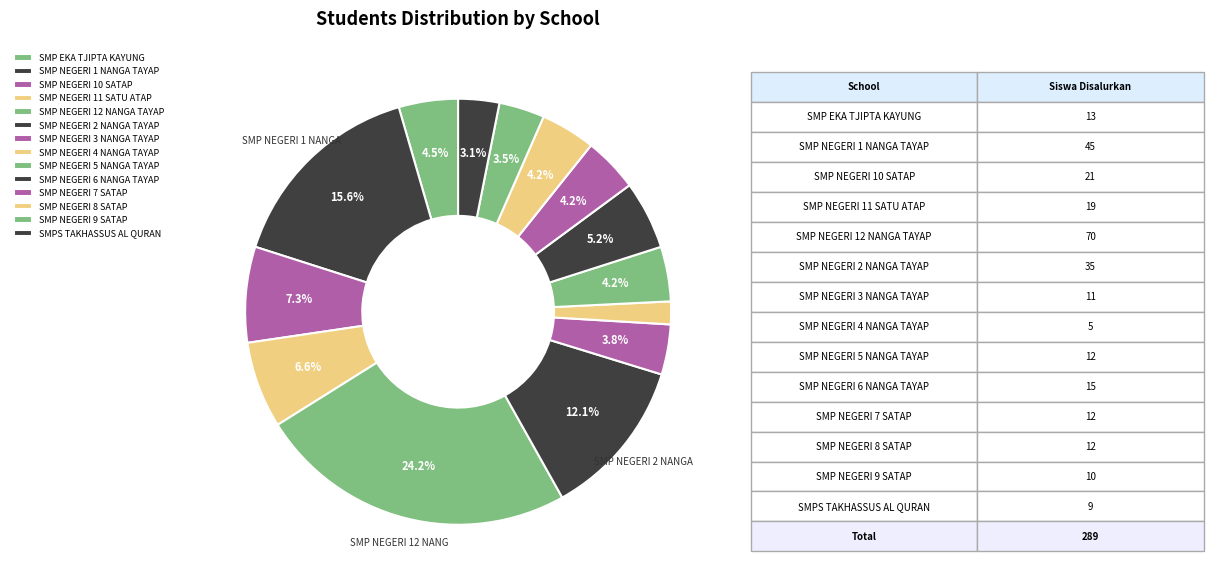

Which has a higher value, SMP NEGERI 10 SATAP or SMP NEGERI 11 SATU ATAP?

SMP NEGERI 10 SATAP